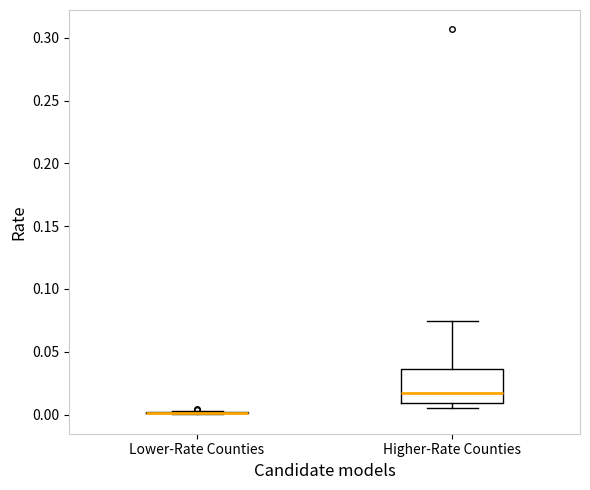

Comparing the boxes themselves (not the whiskers), which one is the tallest?

Higher-Rate Counties